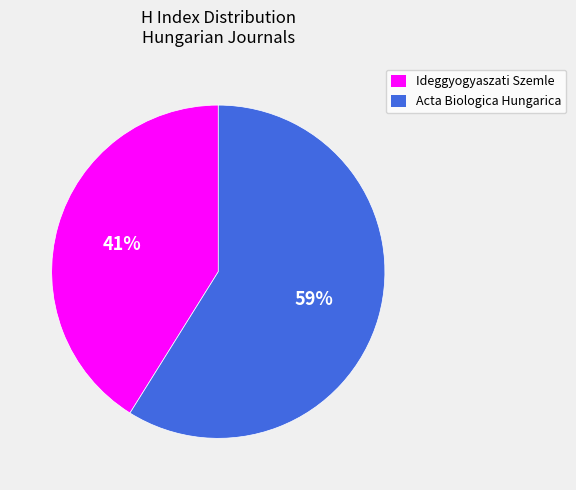

To the nearest percent, what is the difference between the Ideggyogyaszati Szemle and Acta Biologica Hungarica slice percentages?

18%